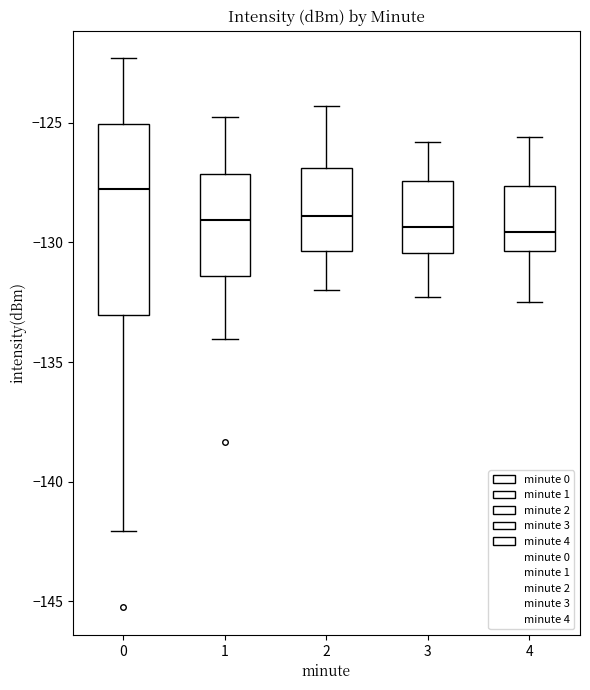

Which box is the tallest, from its lower edge to its upper edge?

0